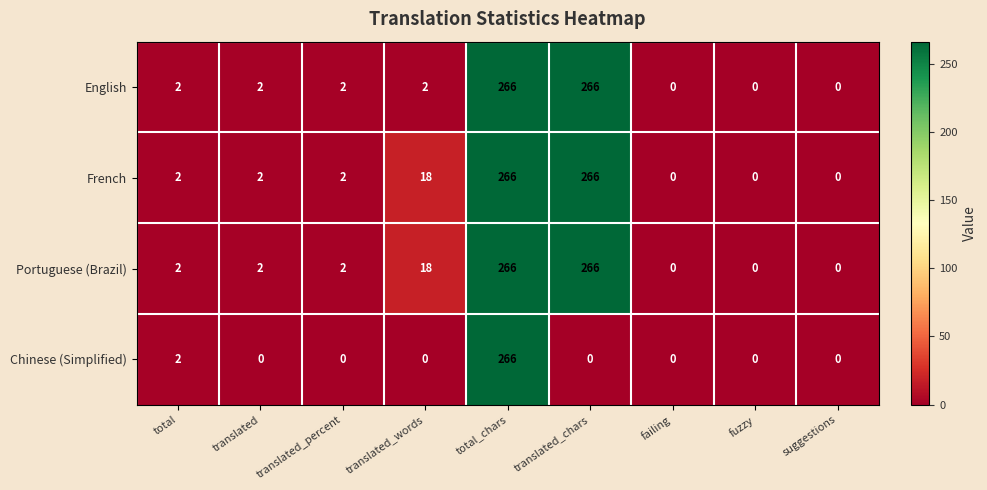

Which category has the highest value in the Chinese (Simplified) series?

total_chars